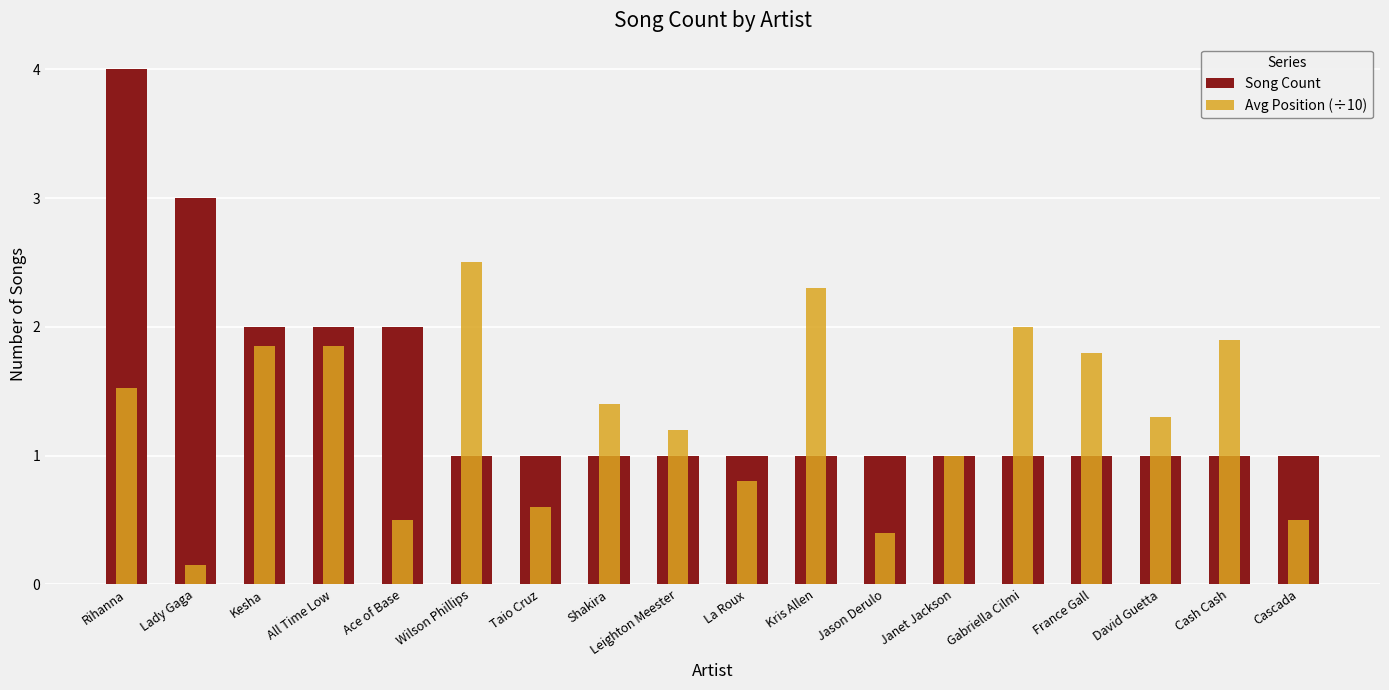

Which category has the highest value in the Song Count series?

Rihanna